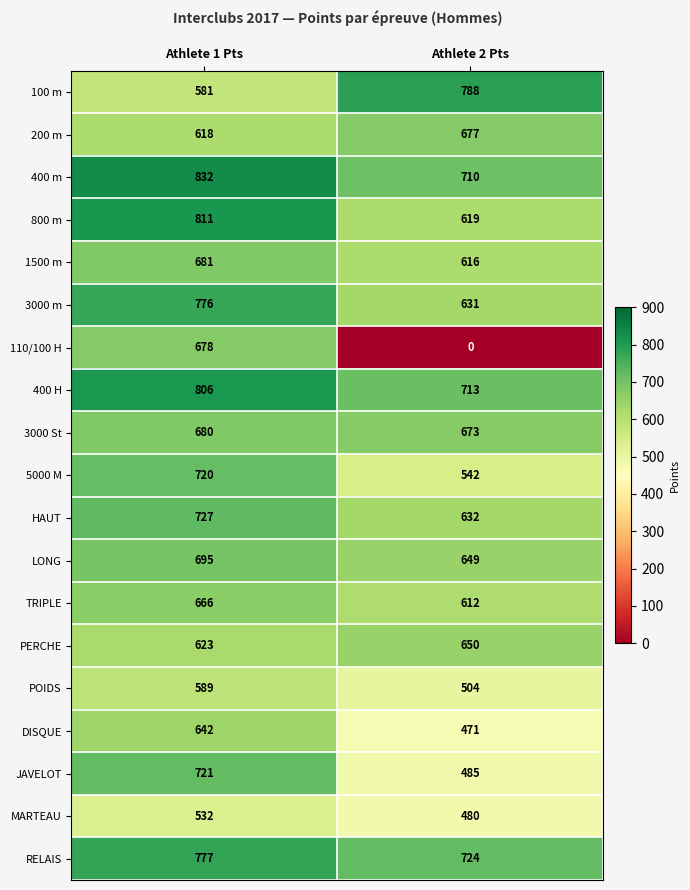

At which label is 400 H closest to 759?

Athlete 2 Pts